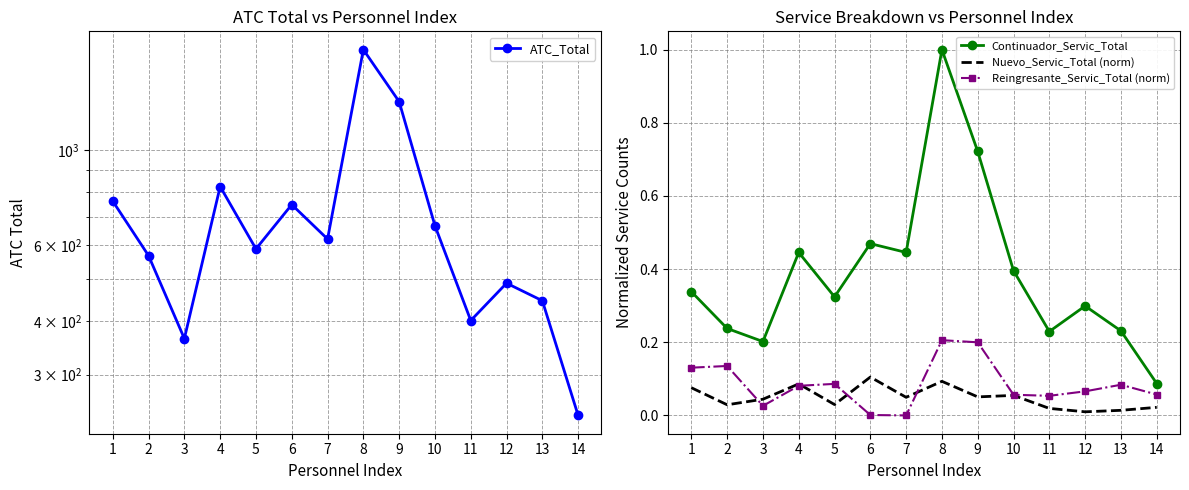

What are all the series names shown in the legend?

ATC_Total, Continuador_Servic_Total, Nuevo_Servic_Total (norm), Reingresante_Servic_Total (norm)